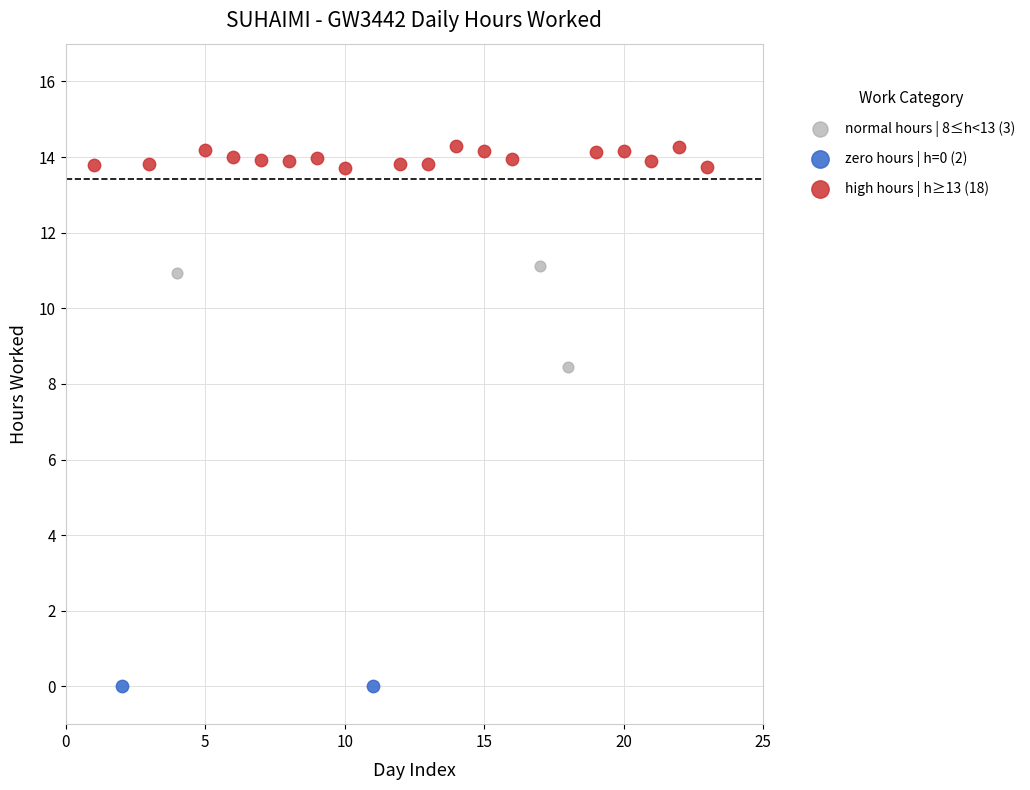

What are all the series names shown in the legend?

normal hours | 8≤h<13 (3), zero hours | h=0 (2), high hours | h≥13 (18)